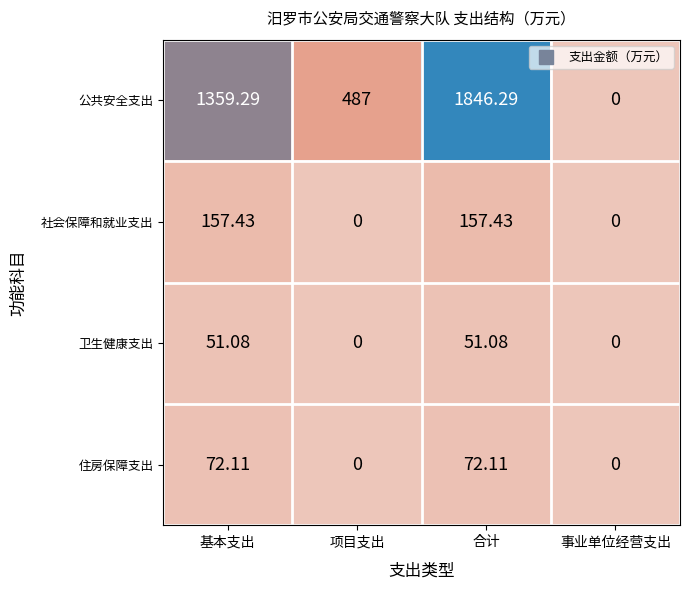

Which series changed the most between 基本支出 and 合计?

公共安全支出